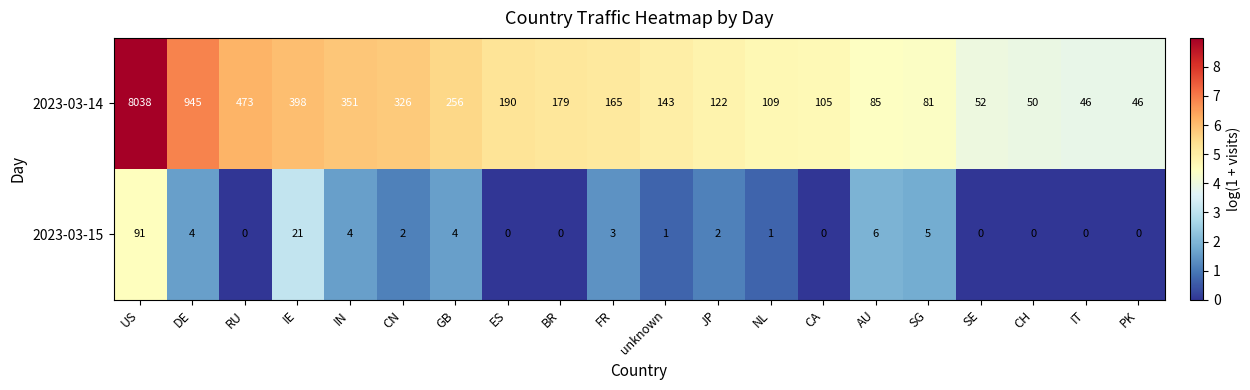

What is the total value across all series at ES?

190